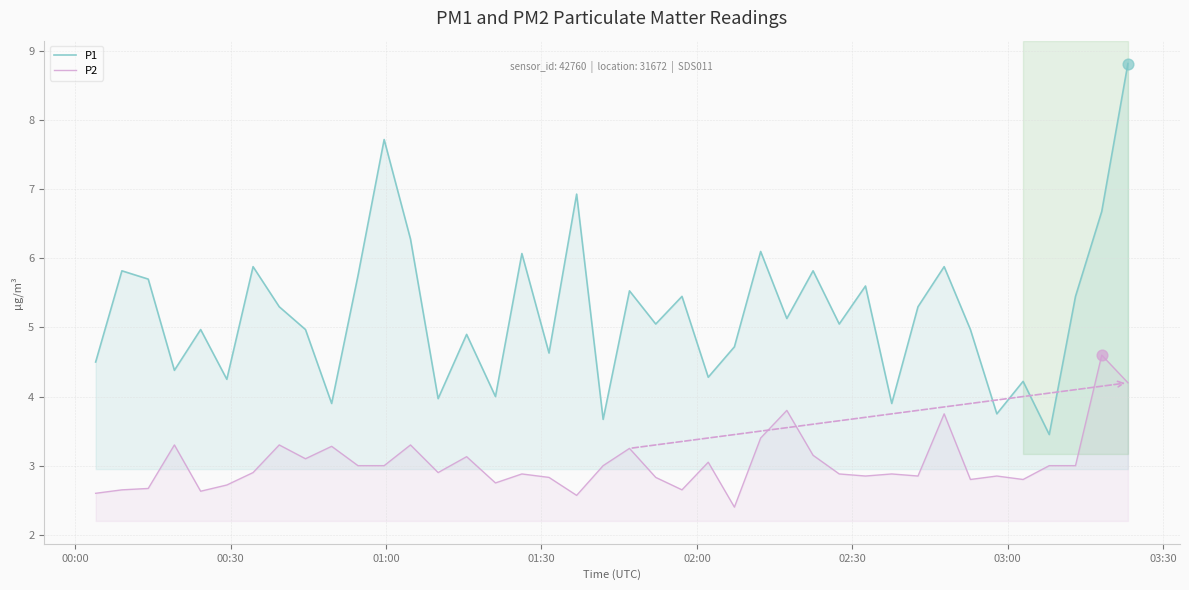

Which series has the largest total across all categories?

P1